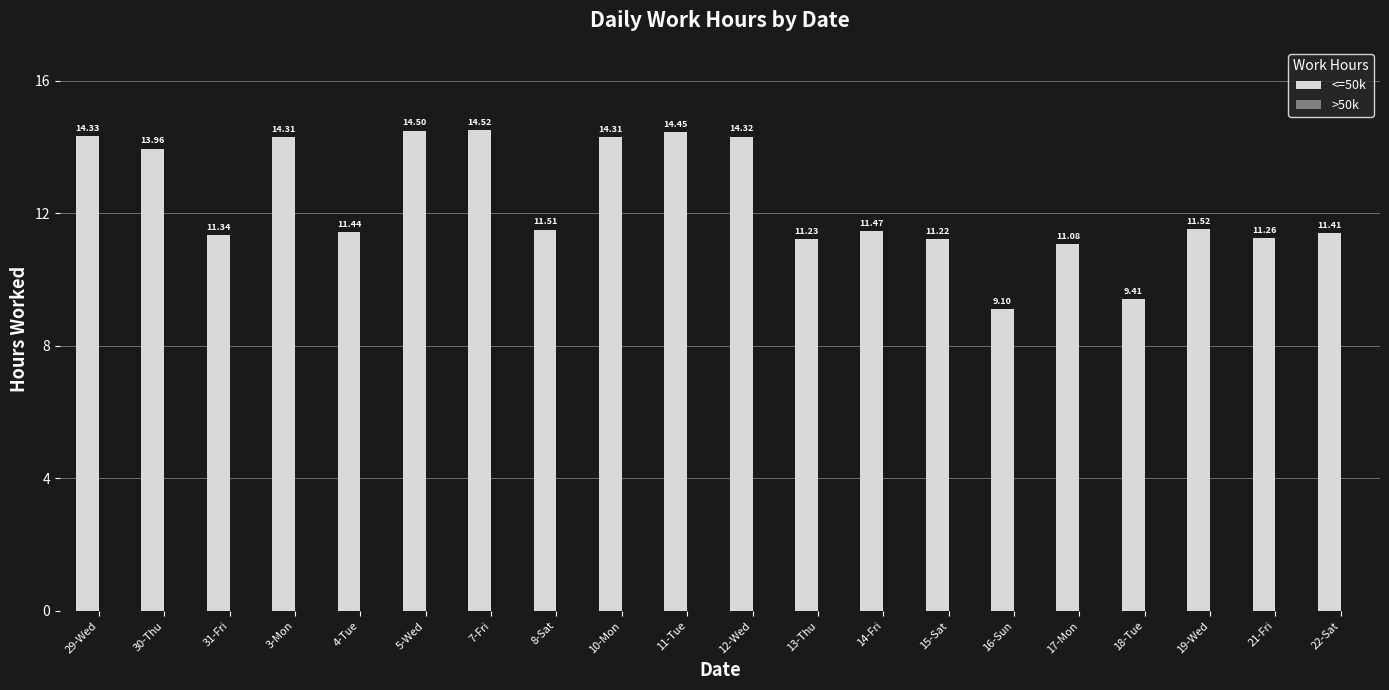

What is the ratio of the value at 10-Mon to the value at 31-Fri?

1.3